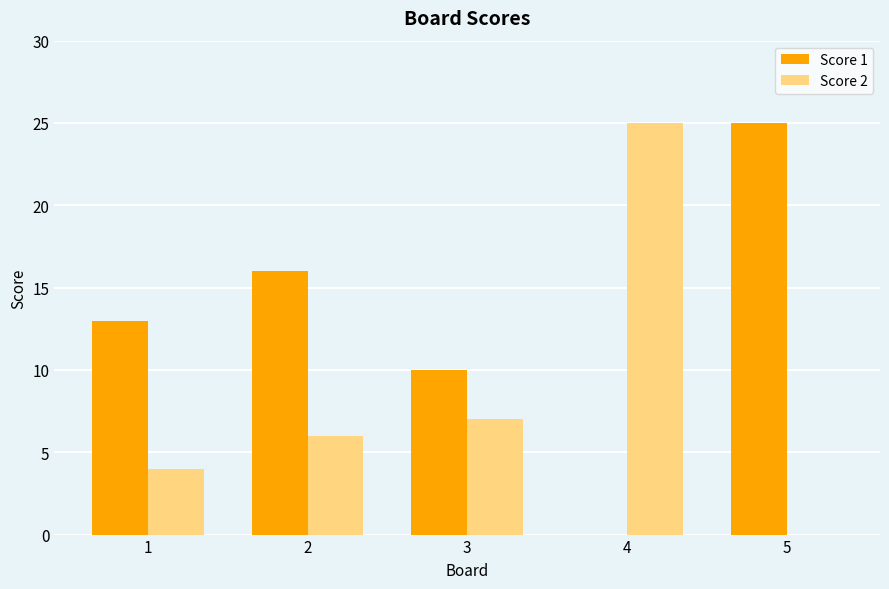

What is the sum of all Score 2 values?

42